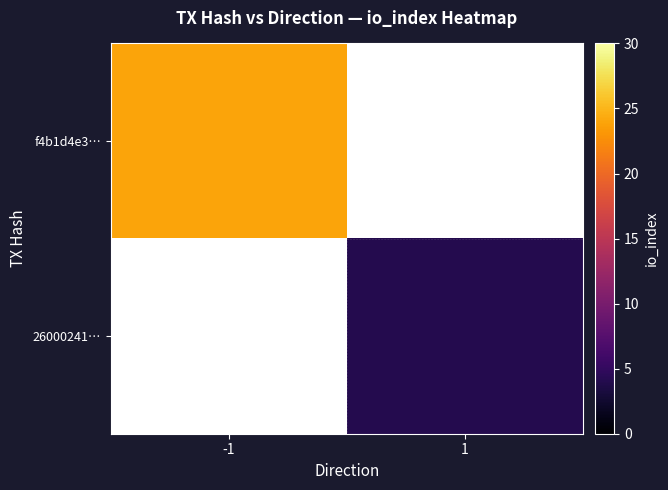

What is the maximum value shown in the chart?

24